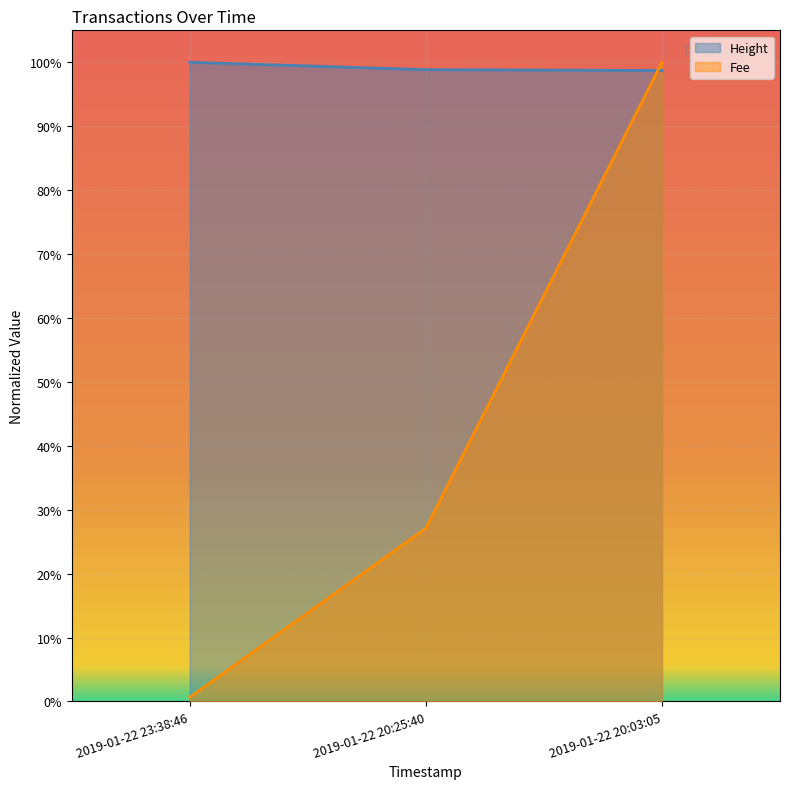

Is it true that Fee equals 0.0 at 2019-01-22 23:38:46?

True